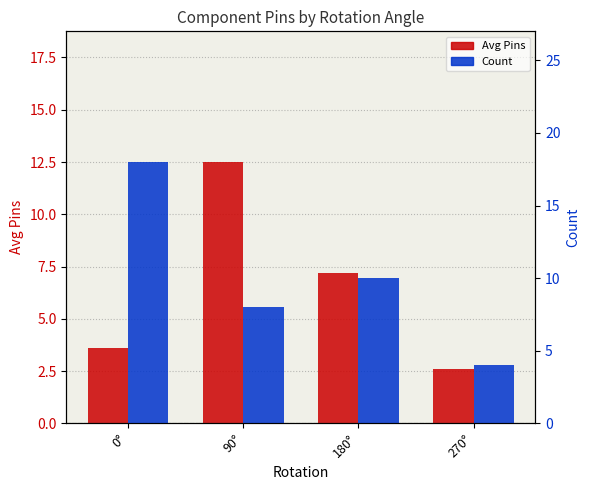

Reading right to left, extract all data points from this chart.

Avg Pins: 2.6	7.2	12.5	3.6
Count: 4.0	10.0	8.0	18.0